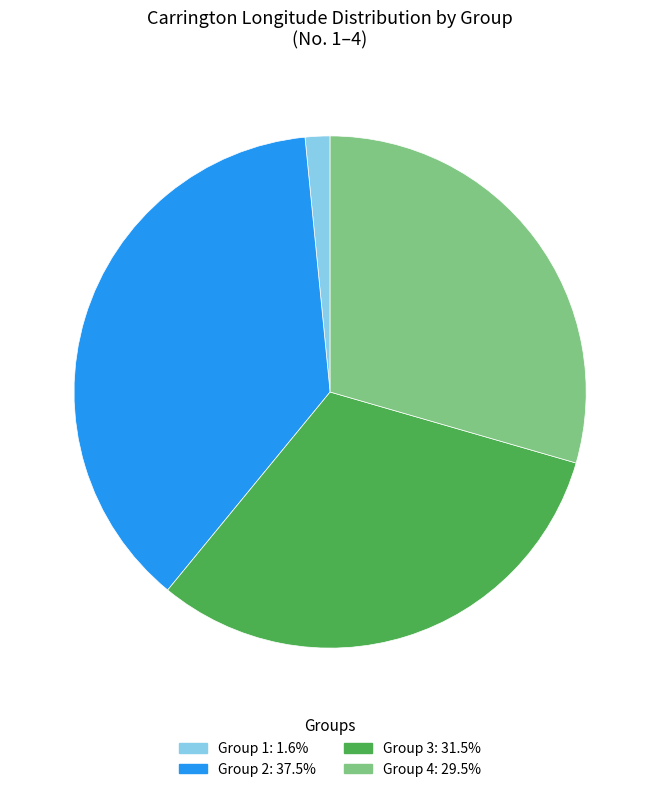

Do Group 3: 31.5% and Group 1: 1.6% together represent more than half of the pie?

No